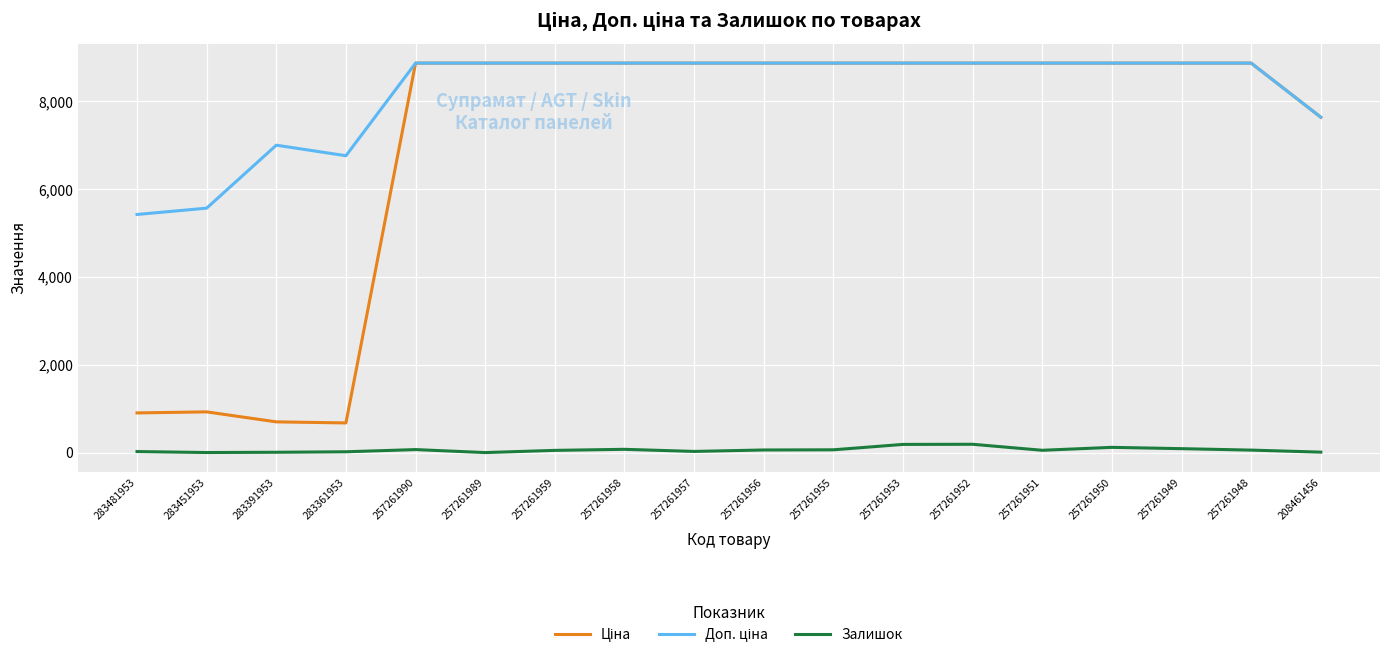

Is it true that Залишок equals 75.0 at 257261958?

True